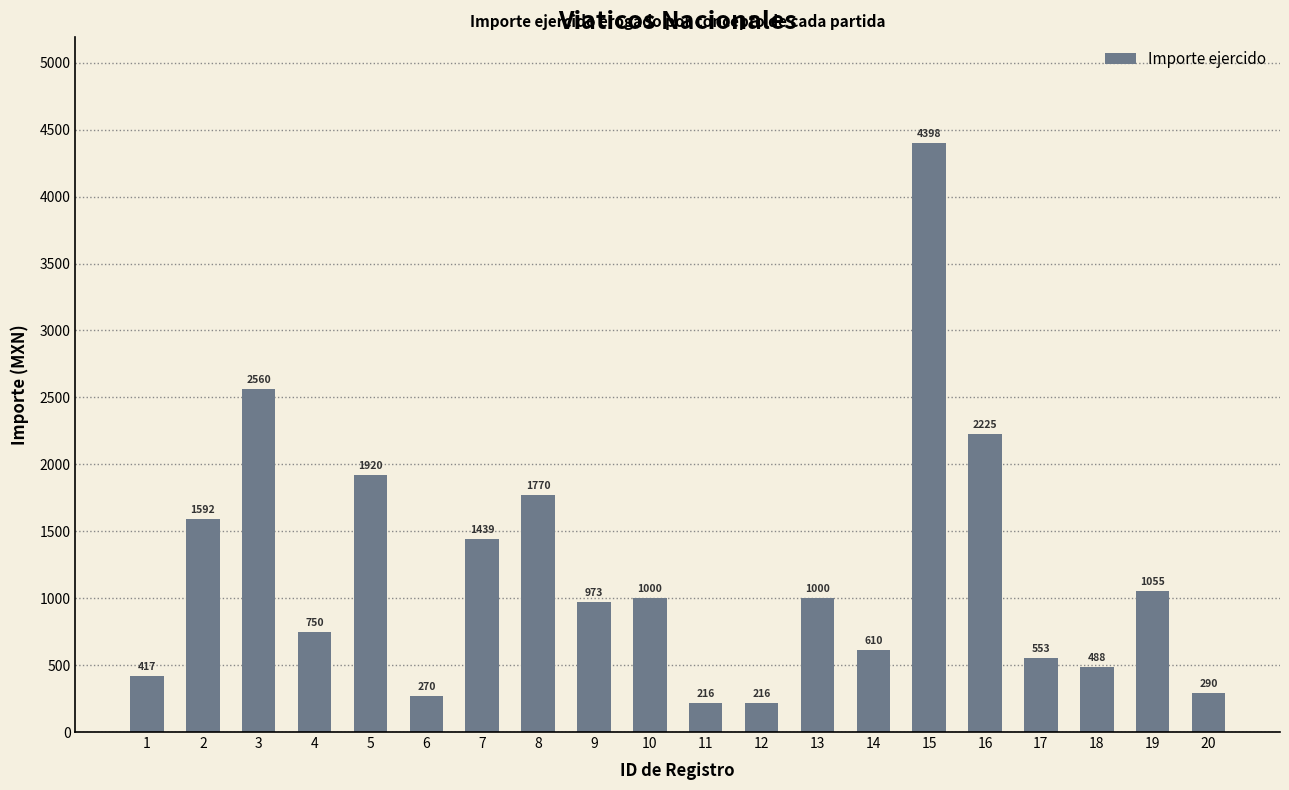

What is the sum of all values?

23743.7